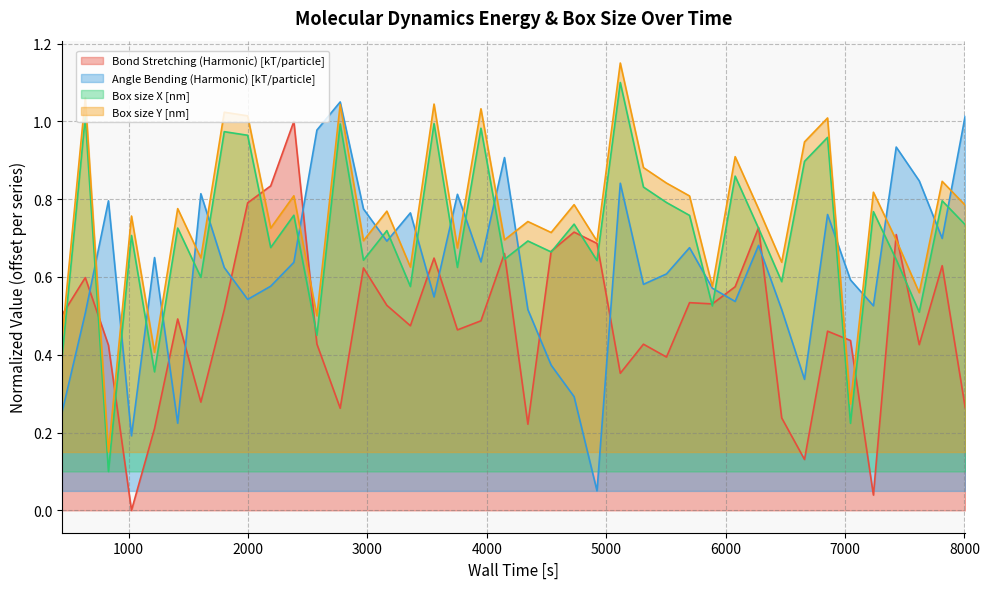

True or false: Box size X [nm] has a value of 1.0 at 4344.

False